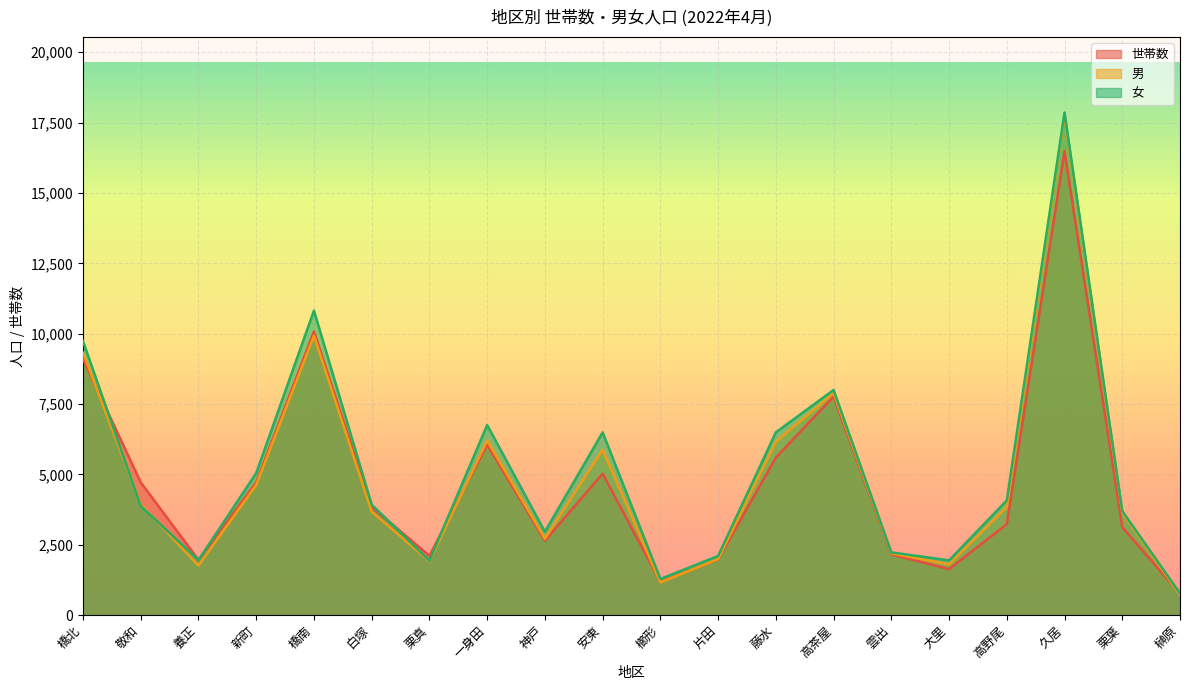

What is the label of the 8th point from the right?

藤水